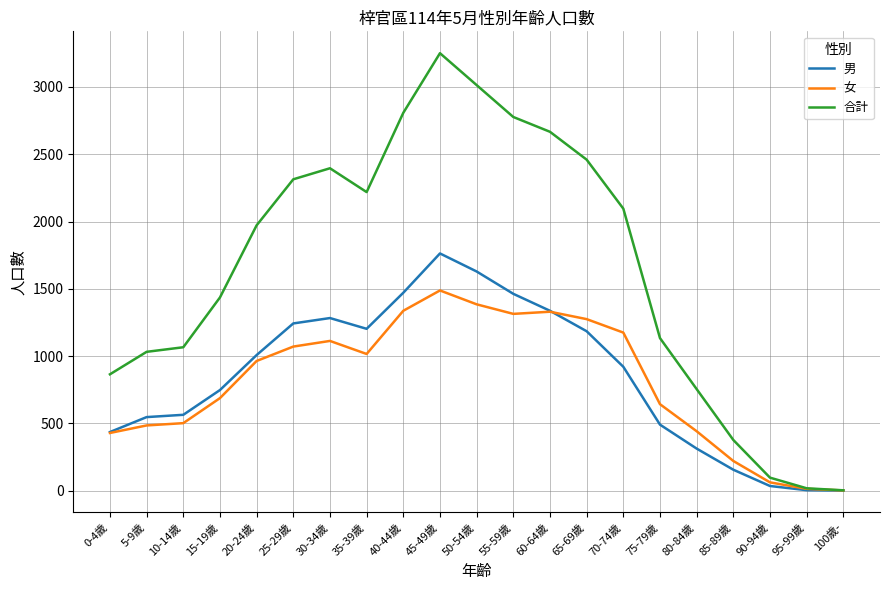

Which series has the largest total across all categories?

合計